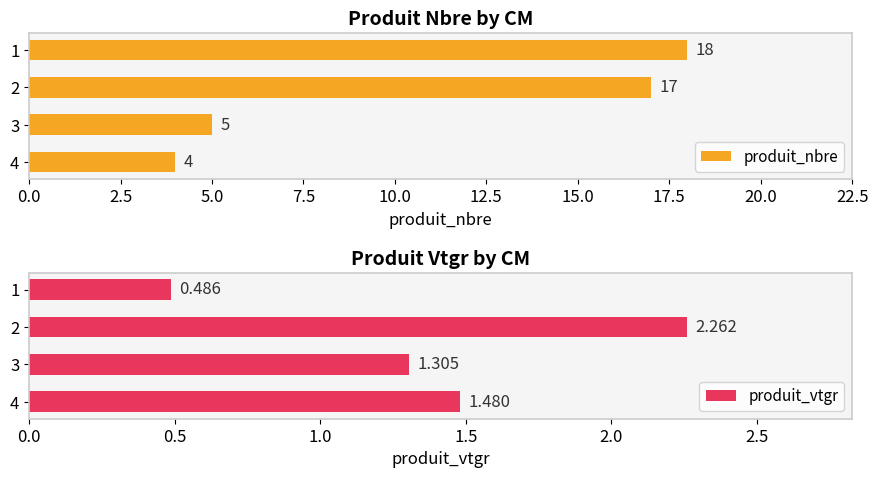

What is the difference between the maximum and minimum values in the produit_nbre series?

14